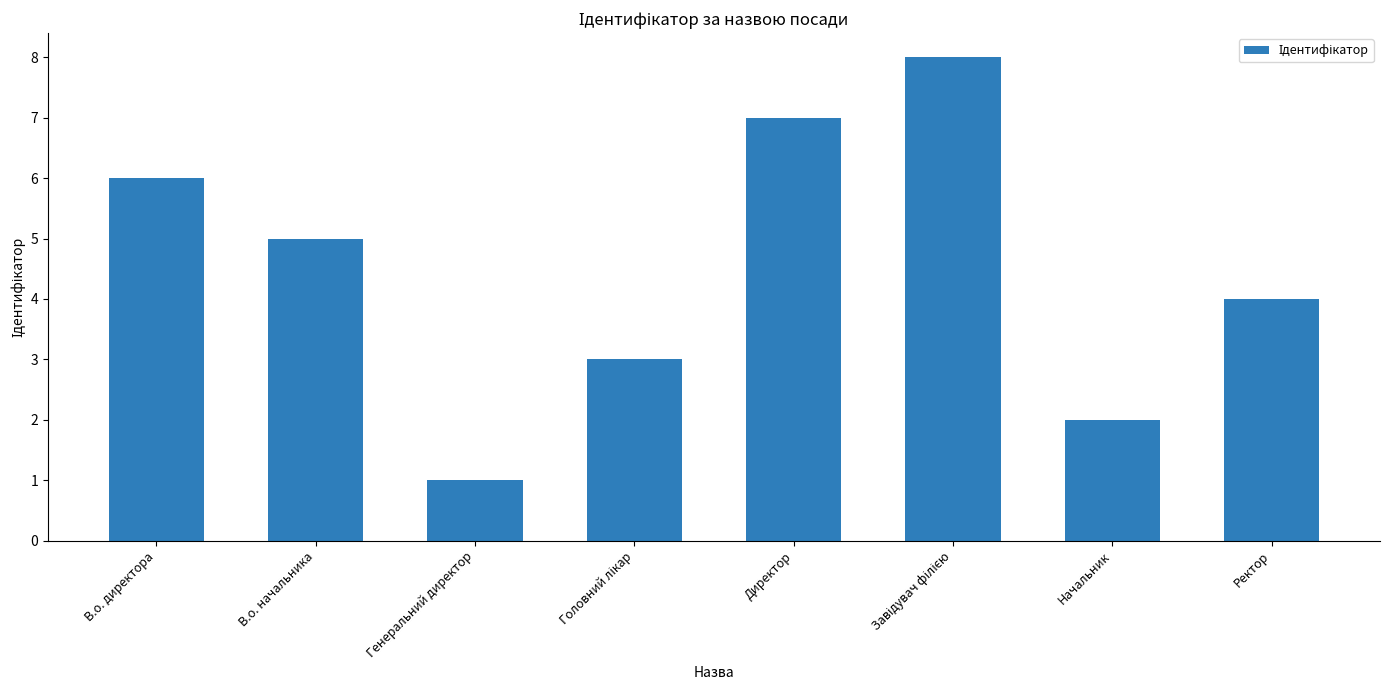

The value at Генеральний директор is 1. True or false?

True